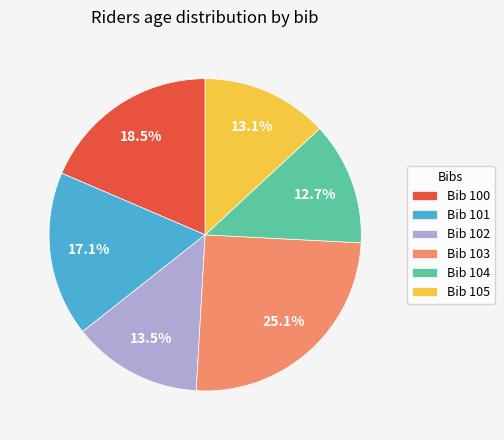

Which category has the biggest portion of the pie?

Bib 103